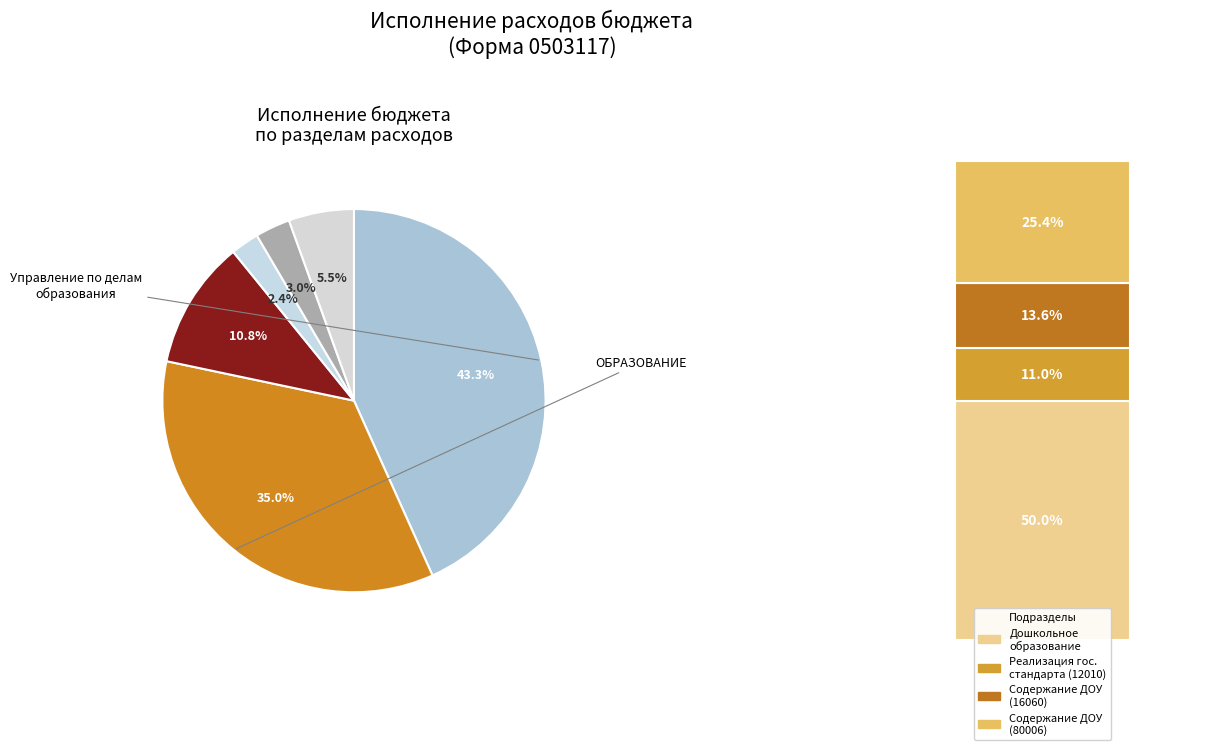

How many slices are in this pie chart?

6